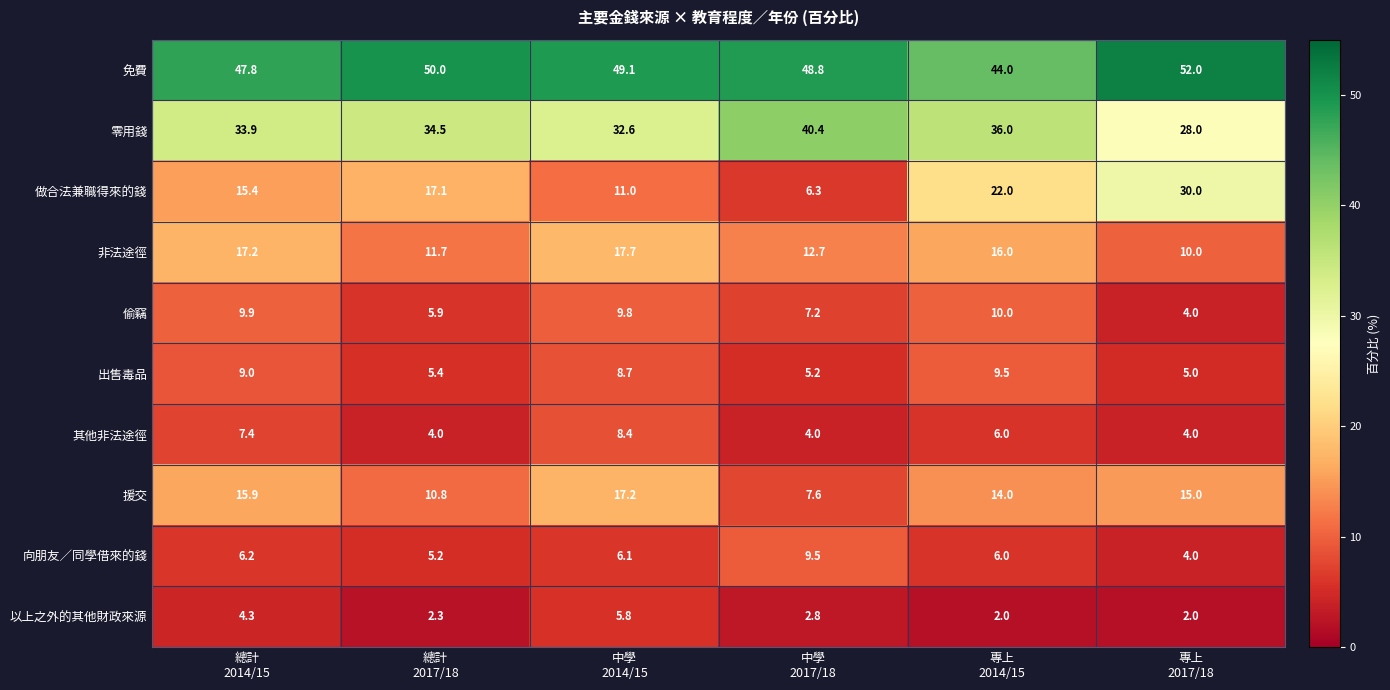

How many distinct data groups are displayed?

10